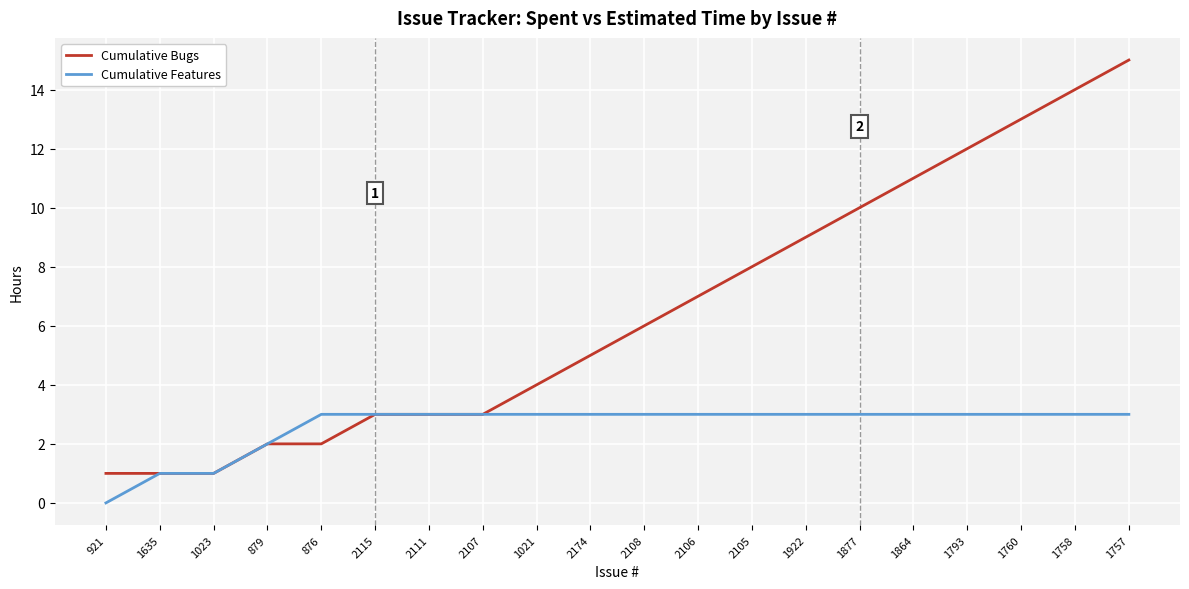

Count the Cumulative Features values in the range 3 to 4.

16